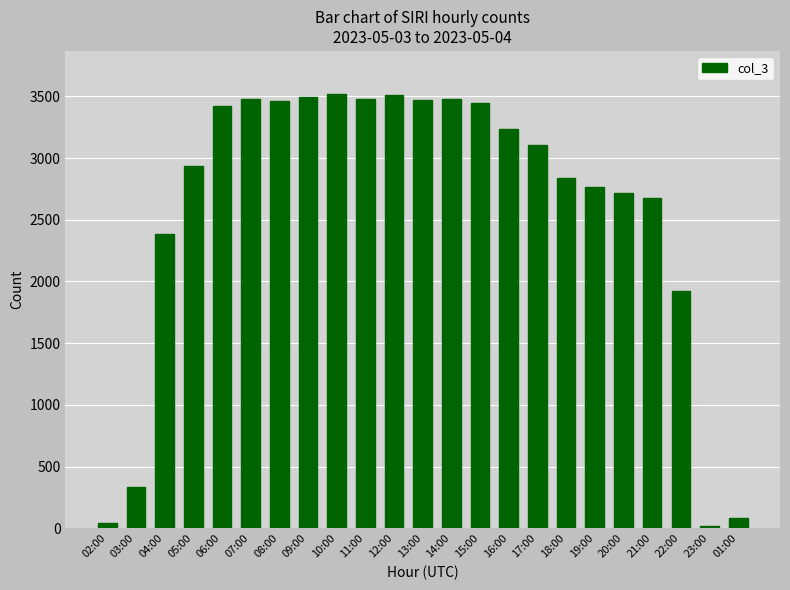

What is the label of the 9th bar from the right?

16:00